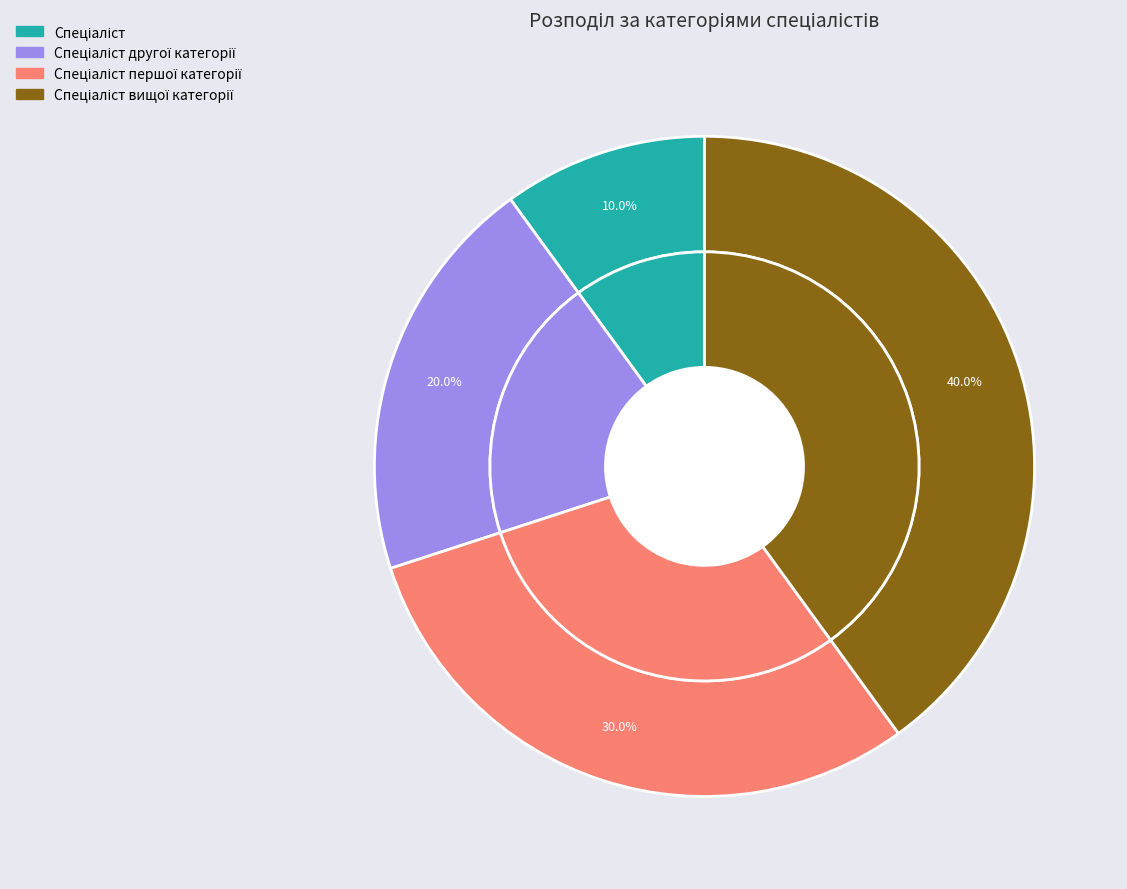

True or false: Спеціаліст вищої категорії accounts for 34% of the total.

False